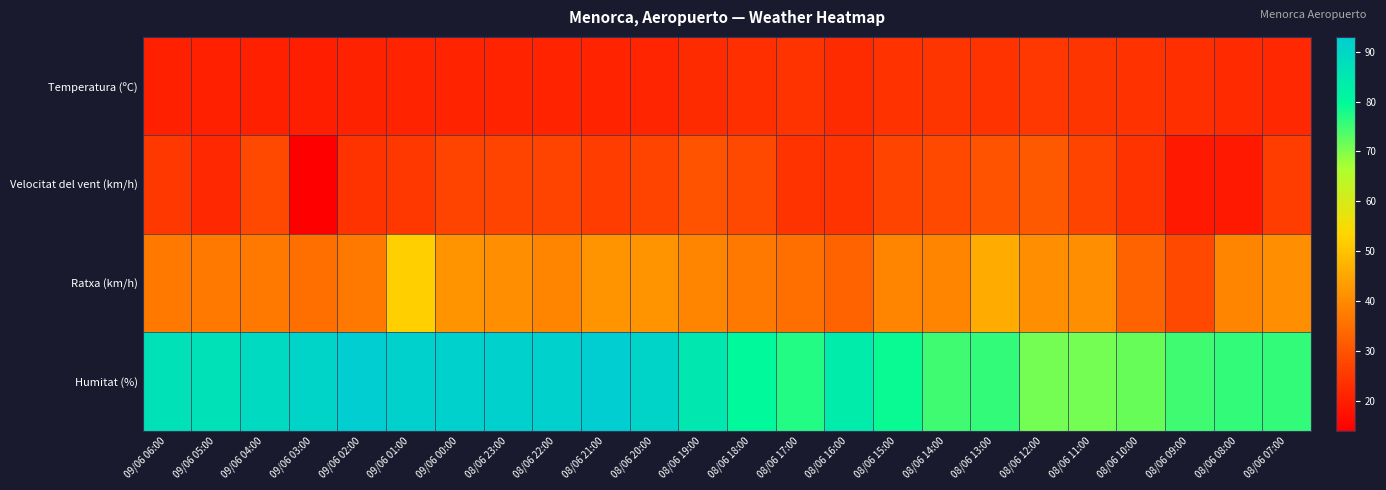

Reading left to right, transcribe all the data shown in this chart.

Temperatura (ºC): 09/06 06:00=20.2	09/06 05:00=20.2	09/06 04:00=20.3	09/06 03:00=20.1	09/06 02:00=20.5	09/06 01:00=20.8	09/06 00:00=21.0	08/06 23:00=21.0	08/06 22:00=21.0	08/06 21:00=20.9	08/06 20:00=21.4	08/06 19:00=22.4	08/06 18:00=23.2	08/06 17:00=24.0	08/06 16:00=22.6	08/06 15:00=23.7	08/06 14:00=24.4	08/06 13:00=24.1	08/06 12:00=24.5	08/06 11:00=24.3	08/06 10:00=23.7	08/06 09:00=23.0	08/06 08:00=22.2	08/06 07:00=21.9
Velocitat del vent (km/h): 09/06 06:00=25.0	09/06 05:00=22.0	09/06 04:00=28.0	09/06 03:00=14.0	09/06 02:00=24.0	09/06 01:00=25.0	09/06 00:00=27.0	08/06 23:00=27.0	08/06 22:00=27.0	08/06 21:00=26.0	08/06 20:00=27.0	08/06 19:00=30.0	08/06 18:00=28.0	08/06 17:00=24.0	08/06 16:00=24.0	08/06 15:00=27.0	08/06 14:00=28.0	08/06 13:00=30.0	08/06 12:00=31.0	08/06 11:00=27.0	08/06 10:00=24.0	08/06 09:00=19.0	08/06 08:00=19.0	08/06 07:00=26.0
Ratxa (km/h): 09/06 06:00=37.0	09/06 05:00=37.0	09/06 04:00=37.0	09/06 03:00=35.0	09/06 02:00=37.0	09/06 01:00=52.0	09/06 00:00=42.0	08/06 23:00=41.0	08/06 22:00=39.0	08/06 21:00=42.0	08/06 20:00=42.0	08/06 19:00=39.0	08/06 18:00=37.0	08/06 17:00=35.0	08/06 16:00=33.0	08/06 15:00=39.0	08/06 14:00=39.0	08/06 13:00=46.0	08/06 12:00=41.0	08/06 11:00=41.0	08/06 10:00=33.0	08/06 09:00=28.0	08/06 08:00=39.0	08/06 07:00=41.0
Humitat (%): 09/06 06:00=87.0	09/06 05:00=87.0	09/06 04:00=89.0	09/06 03:00=91.0	09/06 02:00=93.0	09/06 01:00=92.0	09/06 00:00=92.0	08/06 23:00=92.0	08/06 22:00=92.0	08/06 21:00=93.0	08/06 20:00=91.0	08/06 19:00=85.0	08/06 18:00=80.0	08/06 17:00=77.0	08/06 16:00=84.0	08/06 15:00=79.0	08/06 14:00=75.0	08/06 13:00=76.0	08/06 12:00=71.0	08/06 11:00=71.0	08/06 10:00=72.0	08/06 09:00=75.0	08/06 08:00=76.0	08/06 07:00=76.0